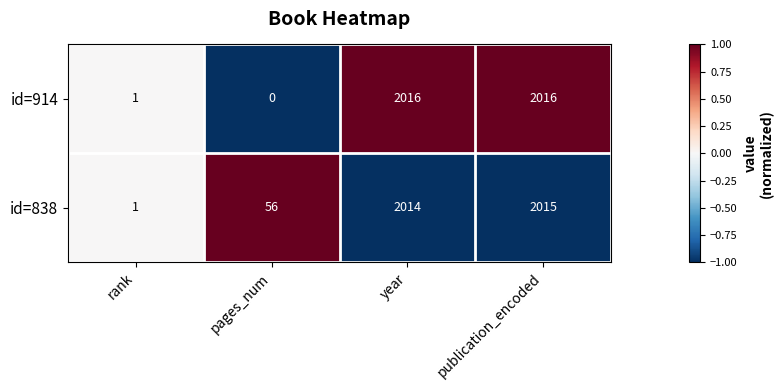

How many data points in id=838 are less than 2014?

2